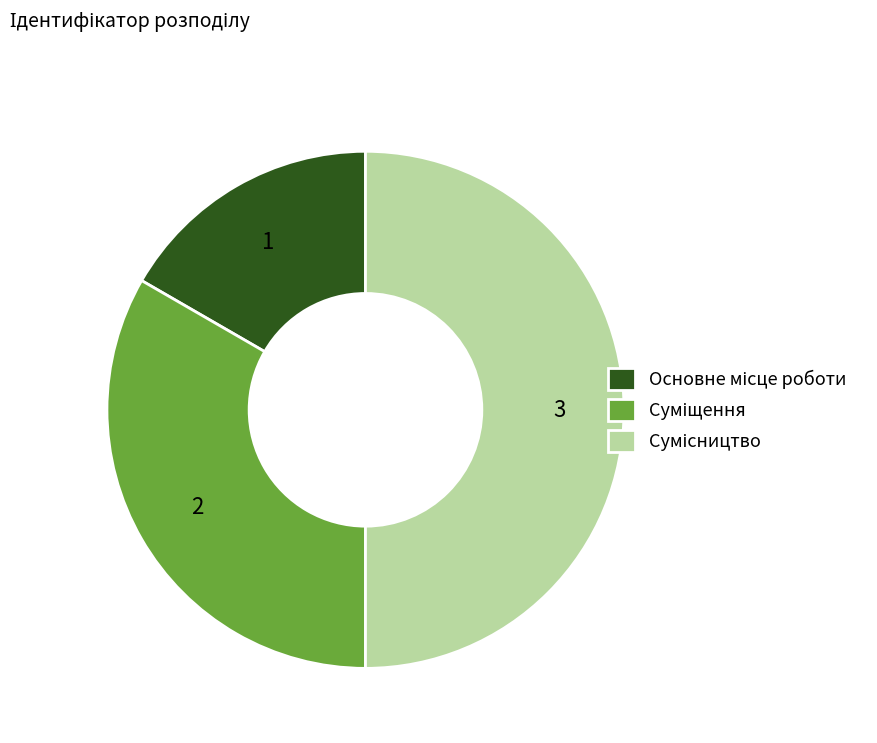

Is there a majority slice in this chart?

No